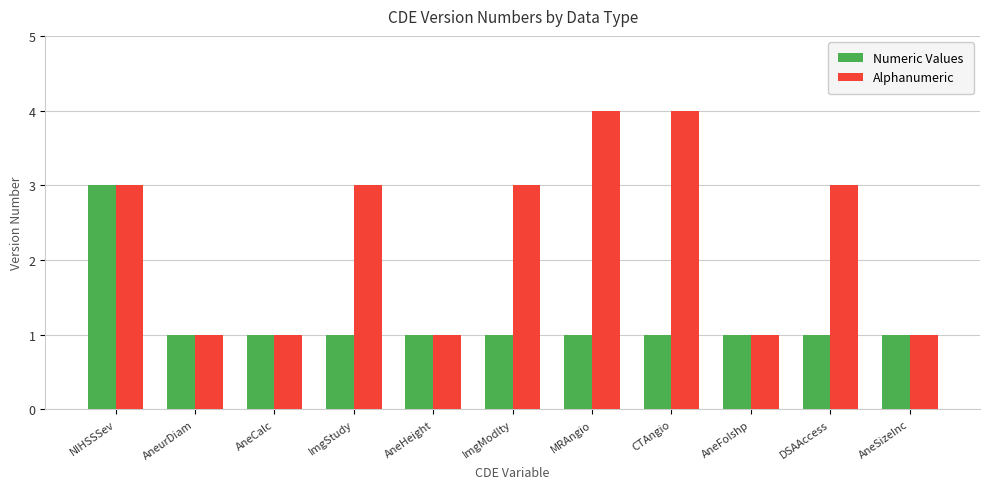

What are all the series names shown in the legend?

Numeric Values, Alphanumeric